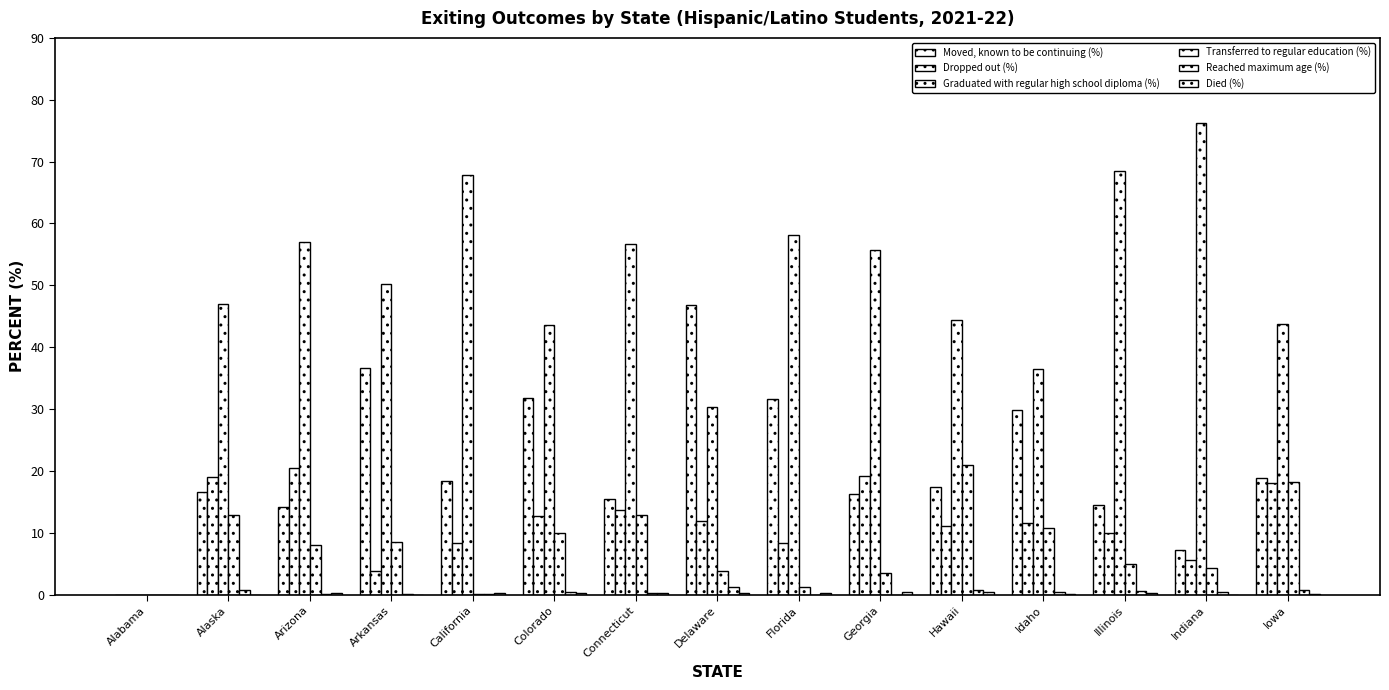

How many groups of bars are there?

15